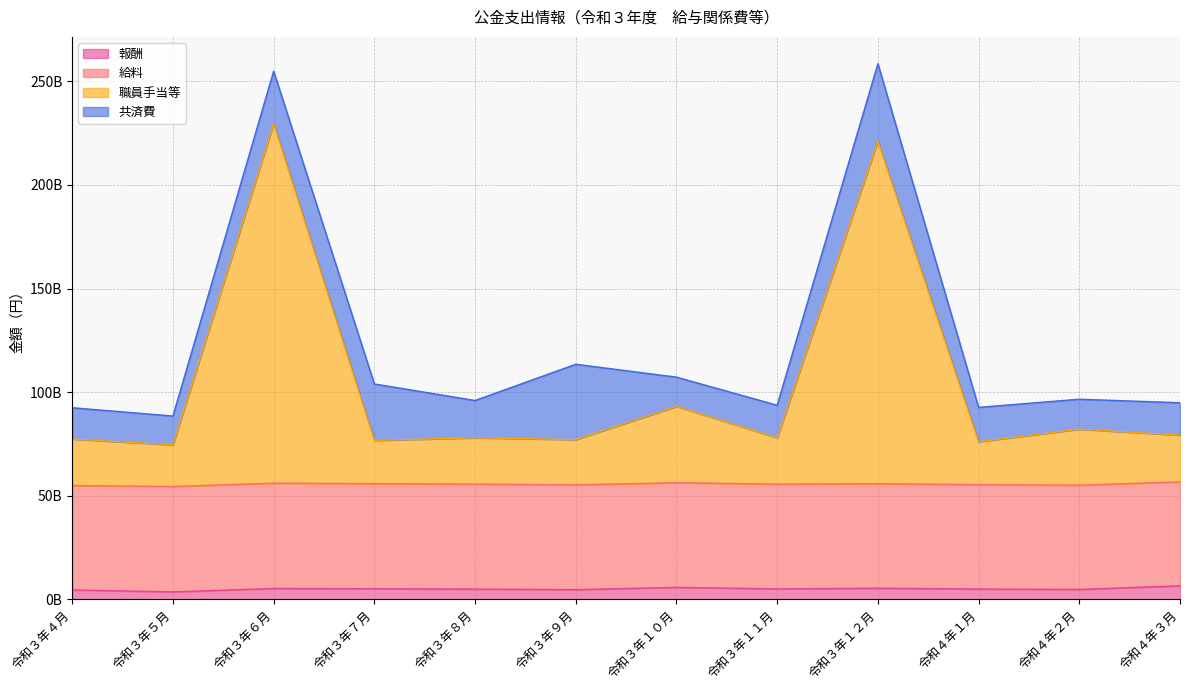

What position from the right is 令和３年１１月?

5